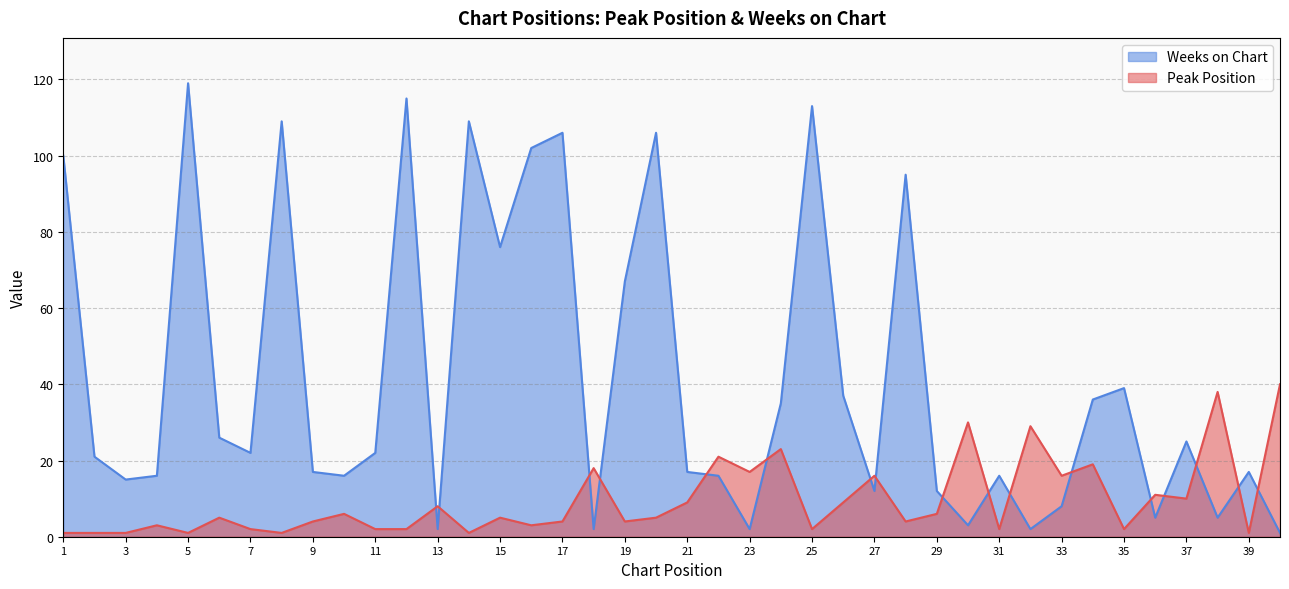

At how many categories does at least one series exceed 106?

5